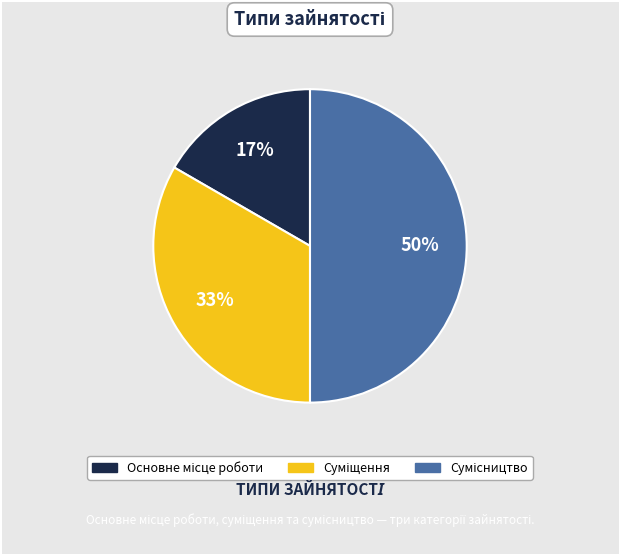

How many slices are in this pie chart?

3